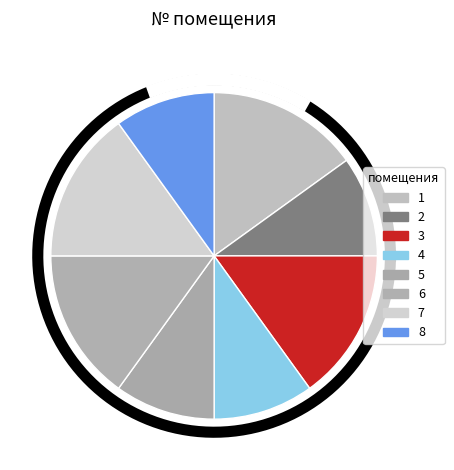

Rank the categories by value from lowest to highest.

2, 4, 5, 8, 1, 3, 6, 7